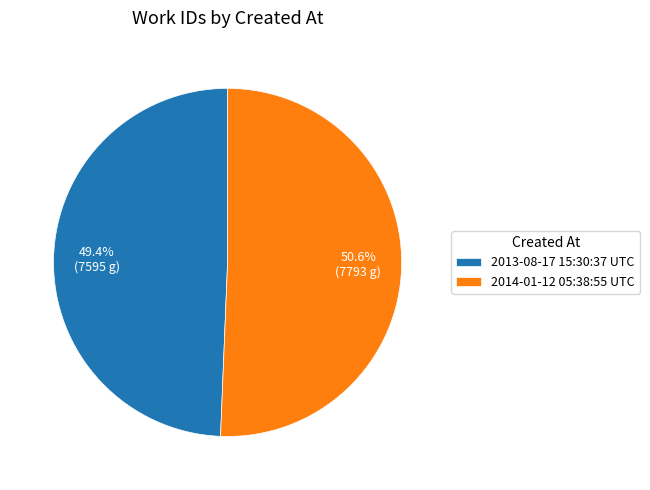

What is the majority slice?

2014-01-12 05:38:55 UTC